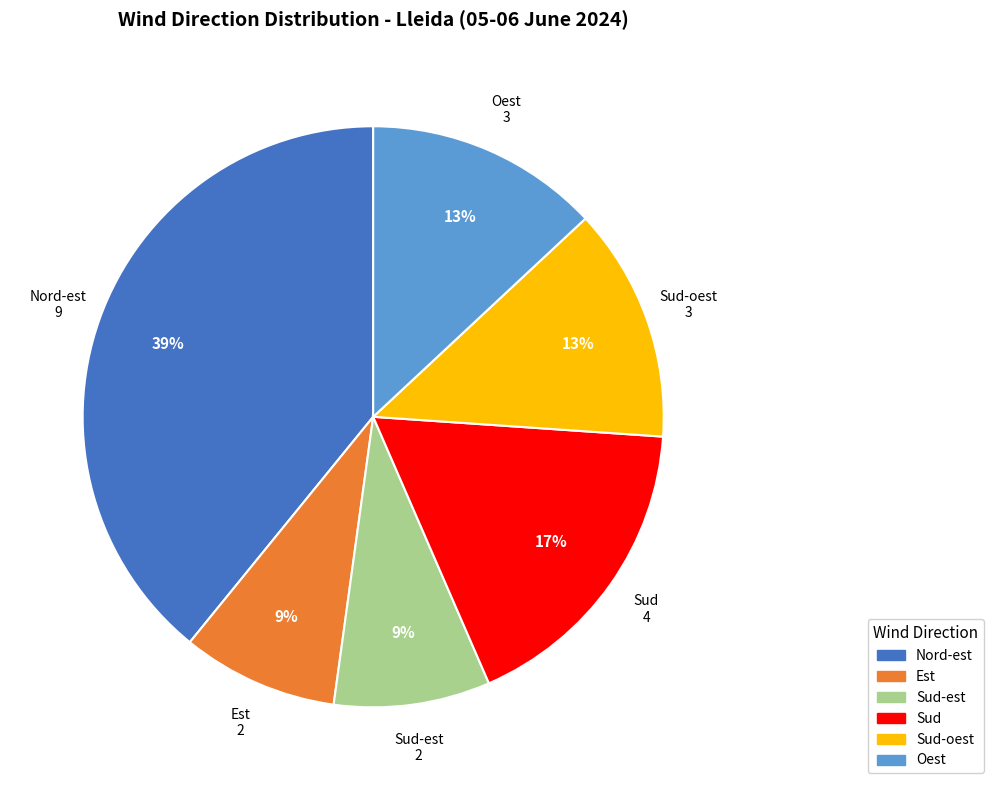

To the nearest percent, what is the difference between the largest and smallest slice percentages?

30%